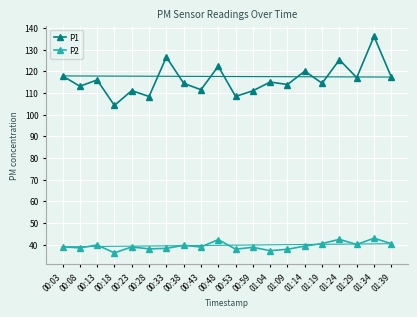

What is the difference between the highest and lowest values at 01:24?

82.9